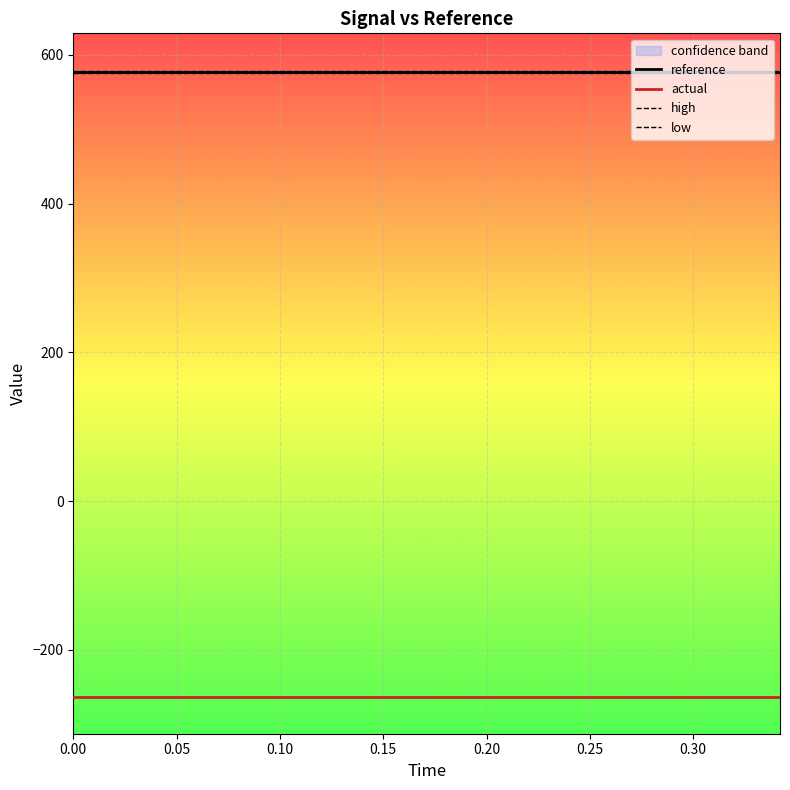

True or false: reference and actual cross at least once.

False